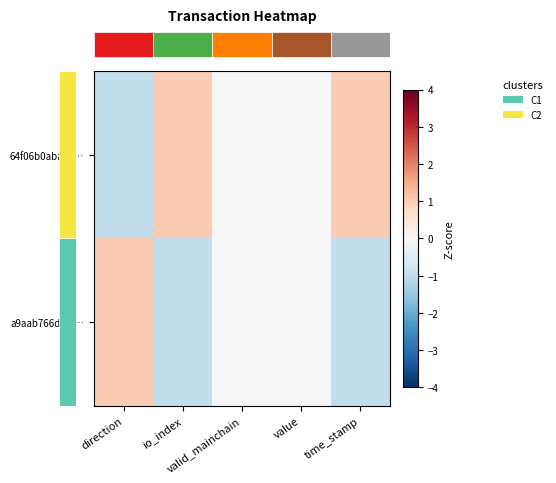

How many data points does each series have?

5